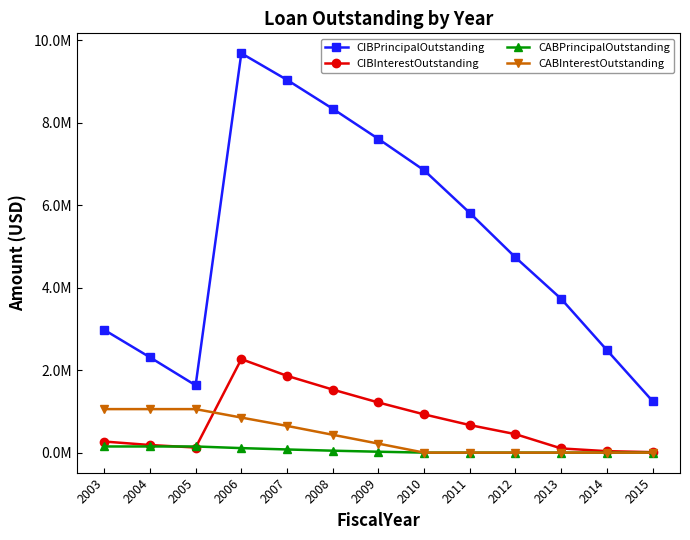

Does the chart have visible grid lines?

No